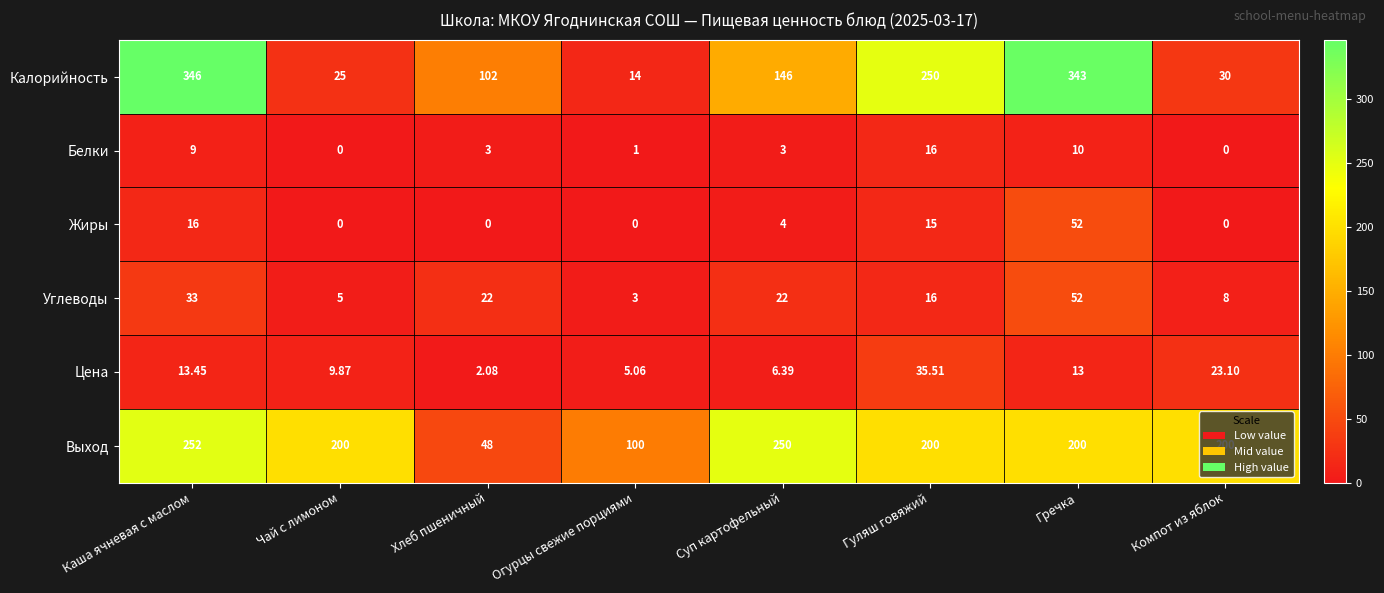

Rank the categories by Калорийность value from lowest to highest.

Огурцы свежие порциями, Чай с лимоном, Компот из яблок, Хлеб пшеничный, Суп картофельный, Гуляш говяжий, Гречка, Каша ячневая с маслом